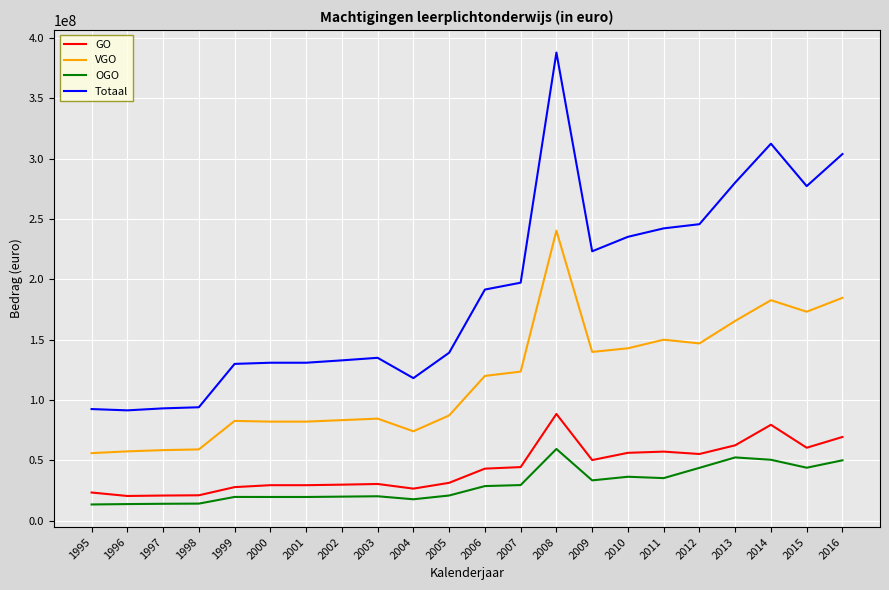

True or false: Totaal and VGO intersect in this chart.

False